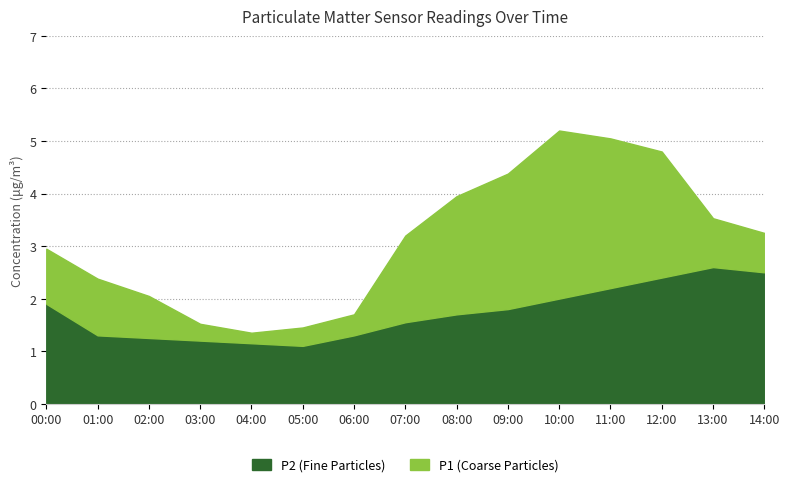

True or false: P1 (Coarse Particles) has a value of 1.8 at 04:00.

False